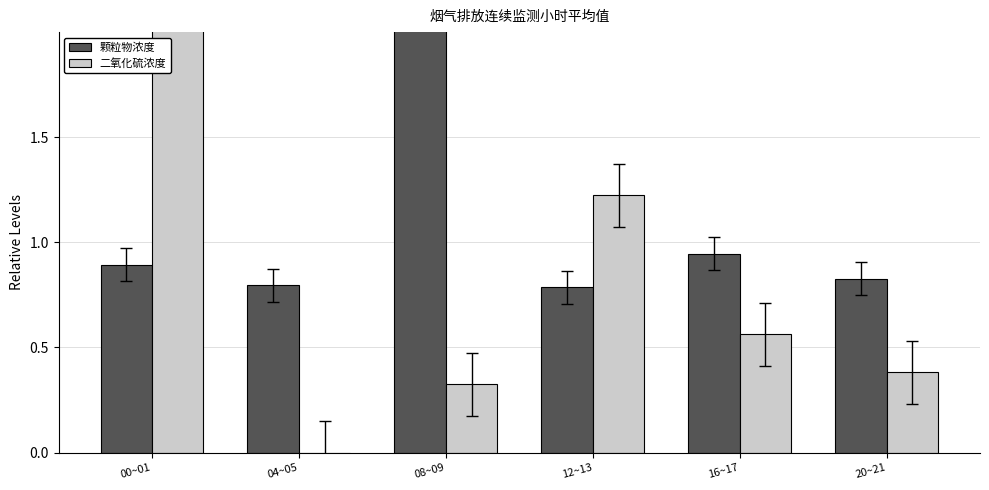

What are all the series names shown in the legend?

颗粒物浓度(mg/m³), 二氧化硫浓度(mg/m³)